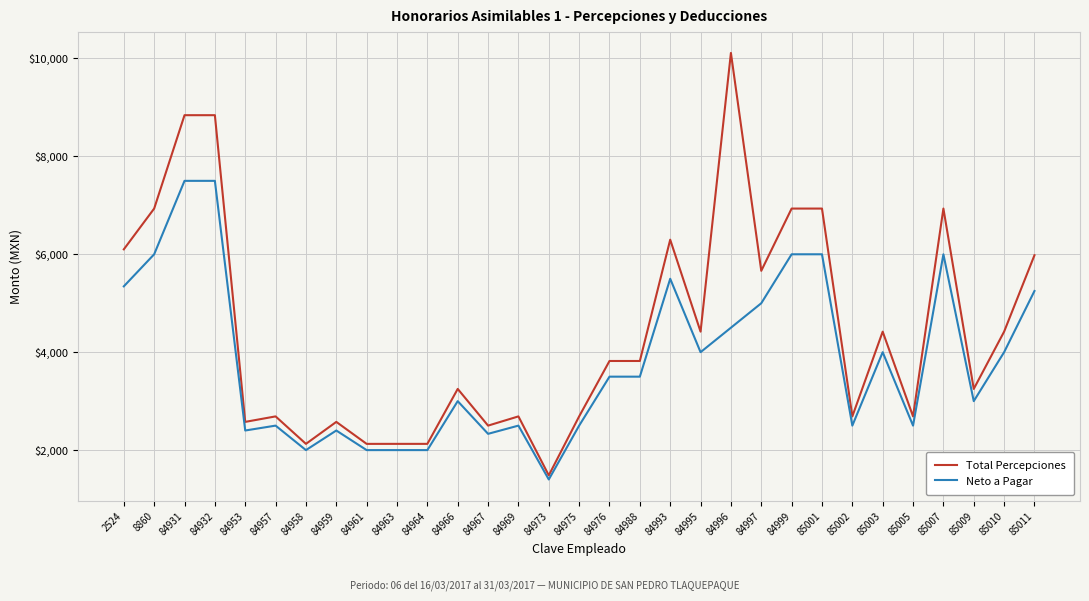

True or false: Total Percepciones and Neto a Pagar cross at least once.

False